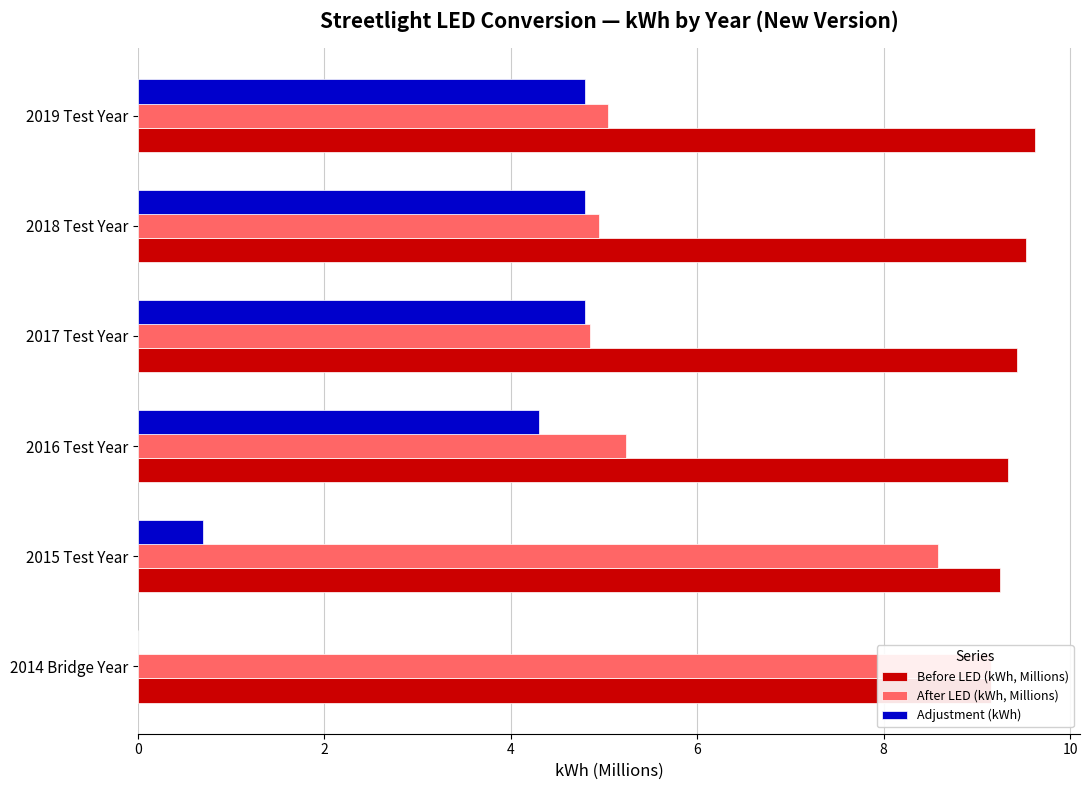

How many bars are there in total?

18